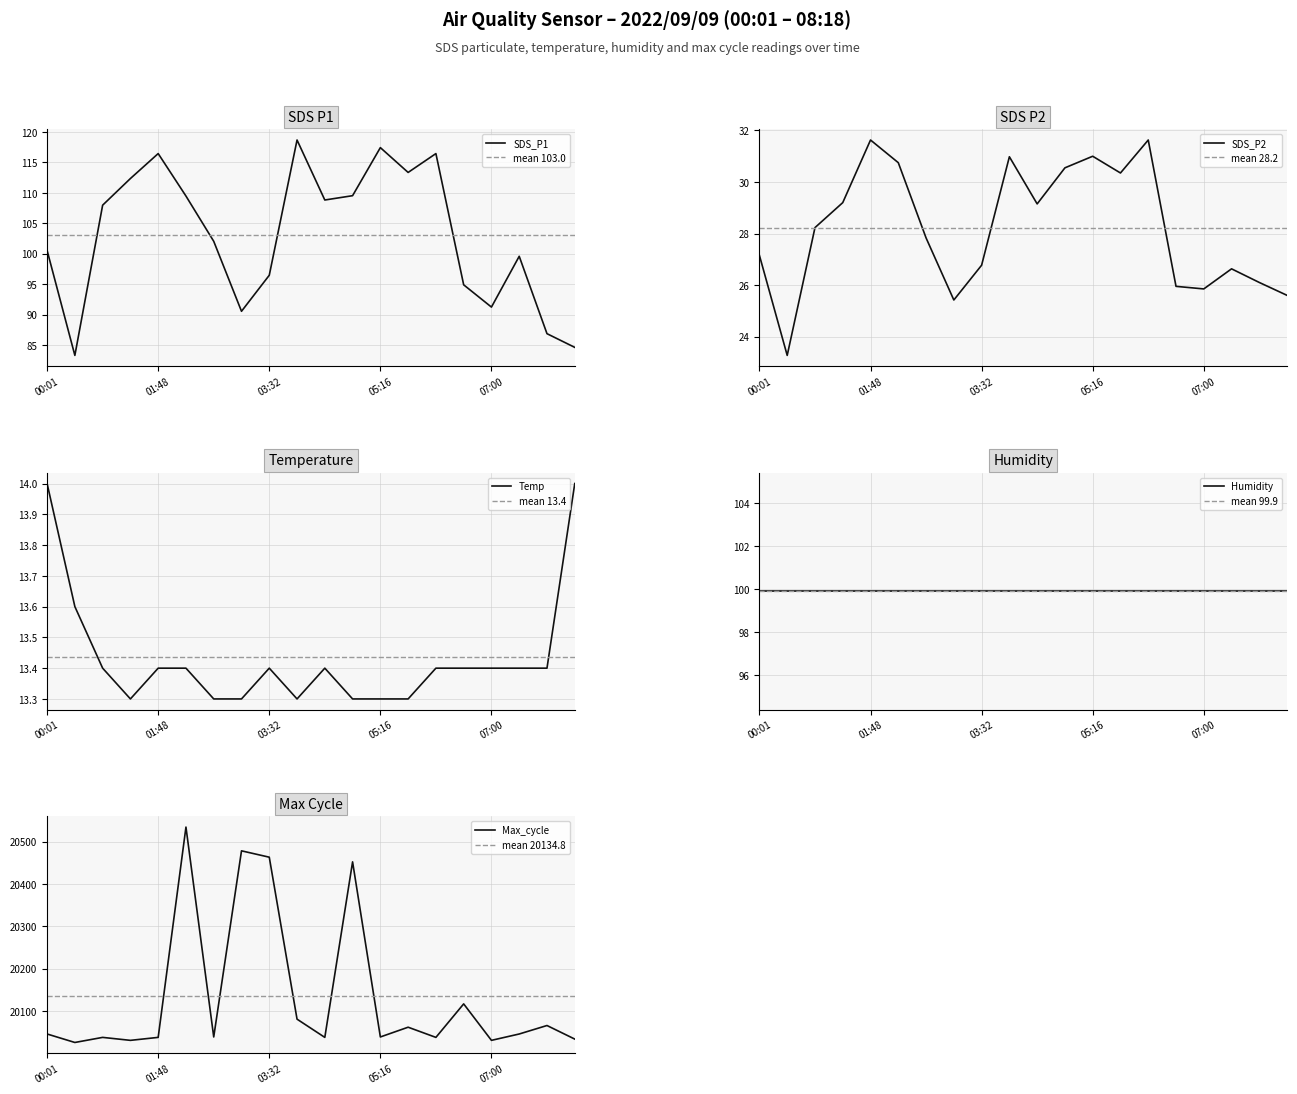

What is the average value of the SDS_P2 series?

28.2